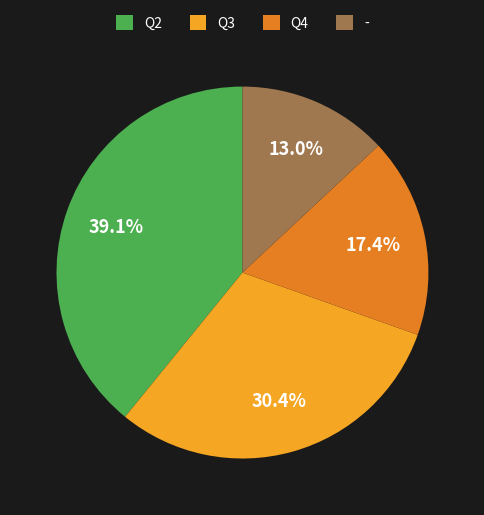

Approximately how many times larger is the value at Q4 compared to Q2?

0.4